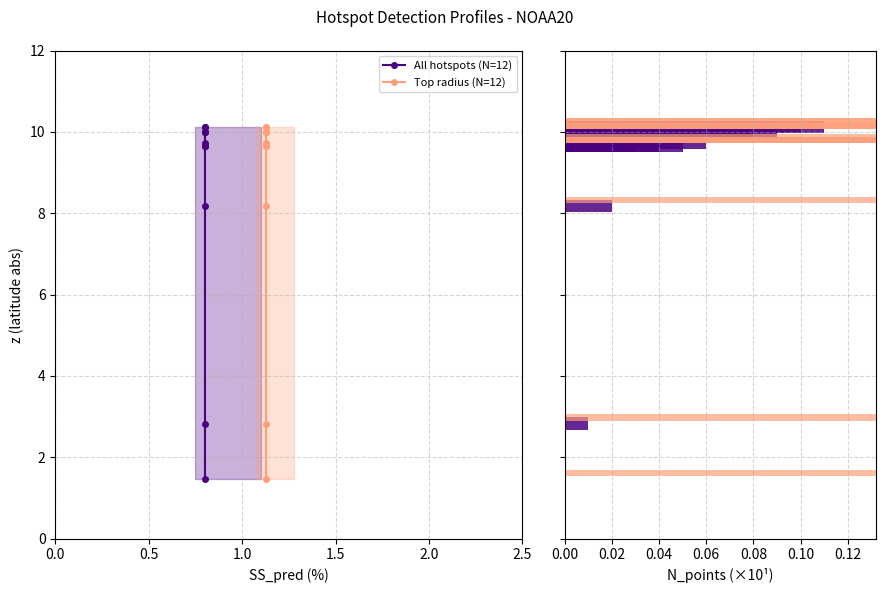

How many distinct data groups are displayed?

2